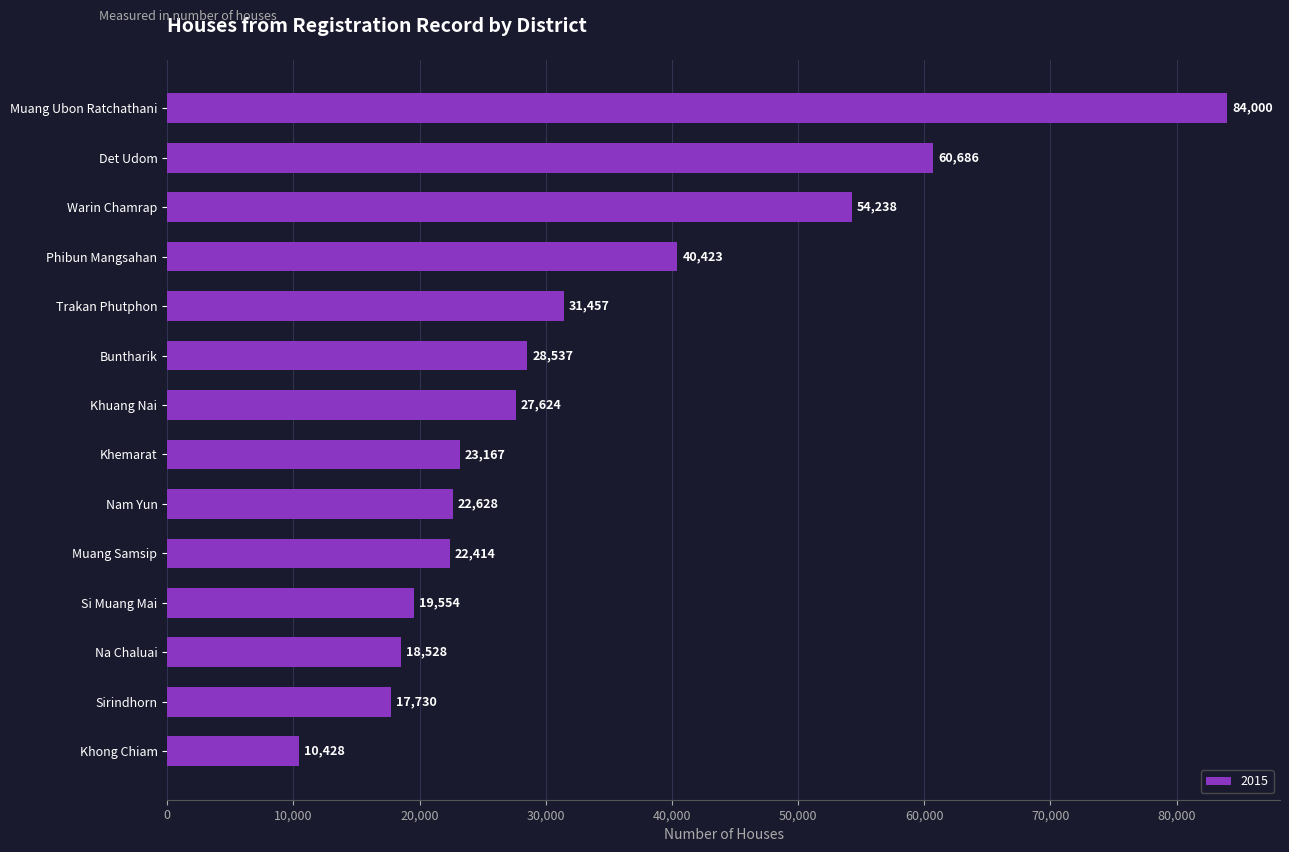

The chart shows a value of 92363 at Det Udom. True or false?

False